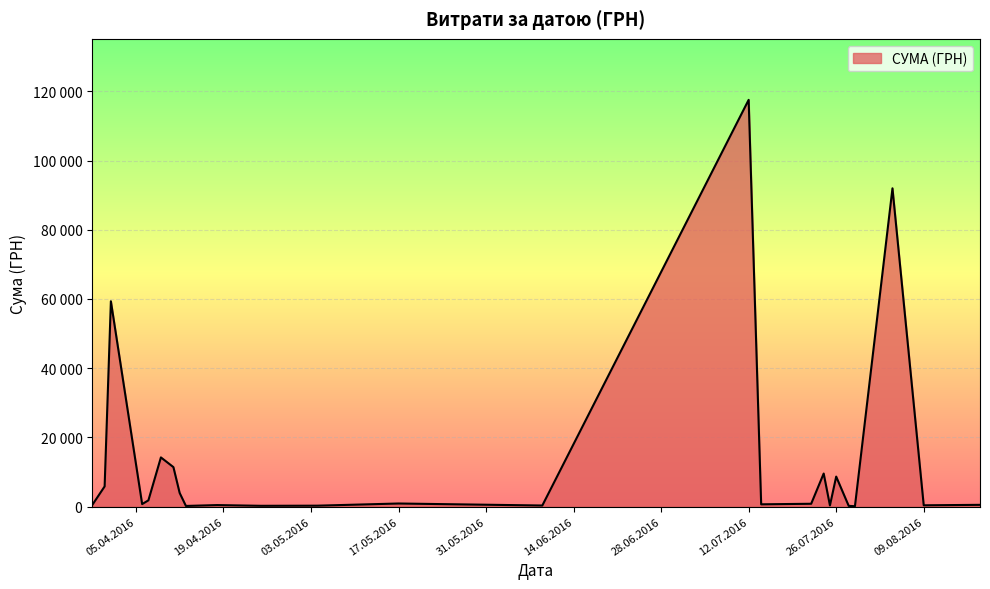

What is the sum of all values?

330564.5